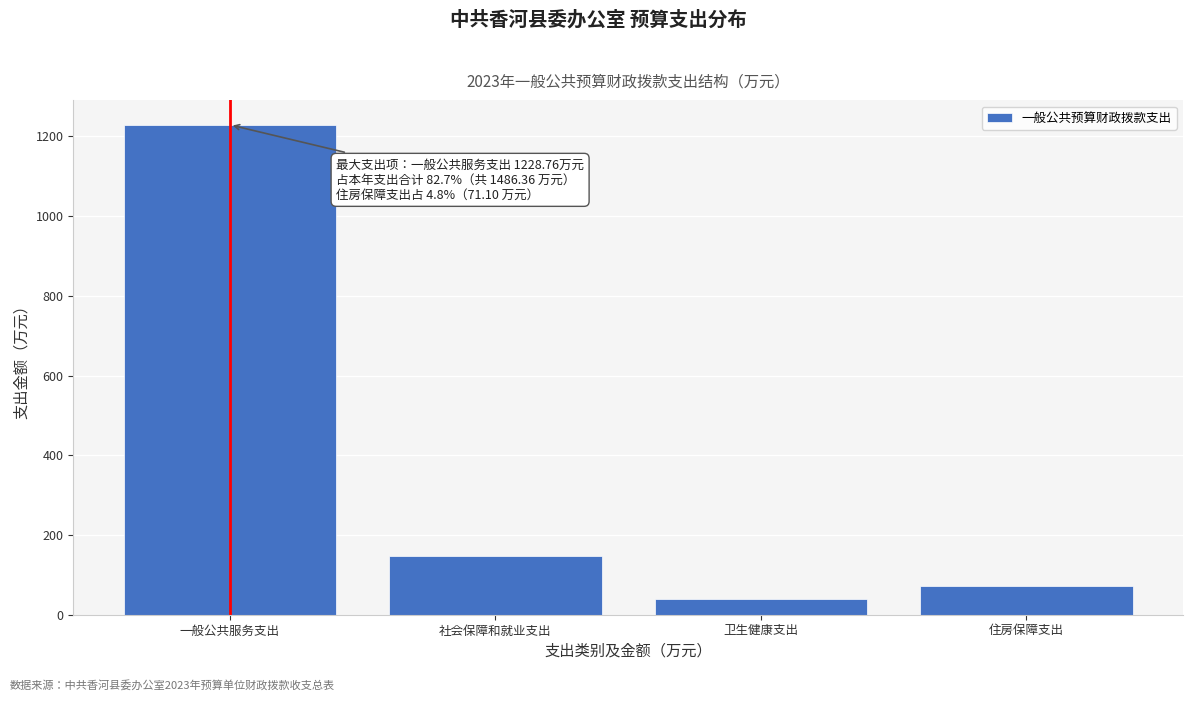

Reading left to right, extract all data points from this chart.

一般公共服务支出=1228.8	社会保障和就业支出=148.0	卫生健康支出=38.5	住房保障支出=71.1